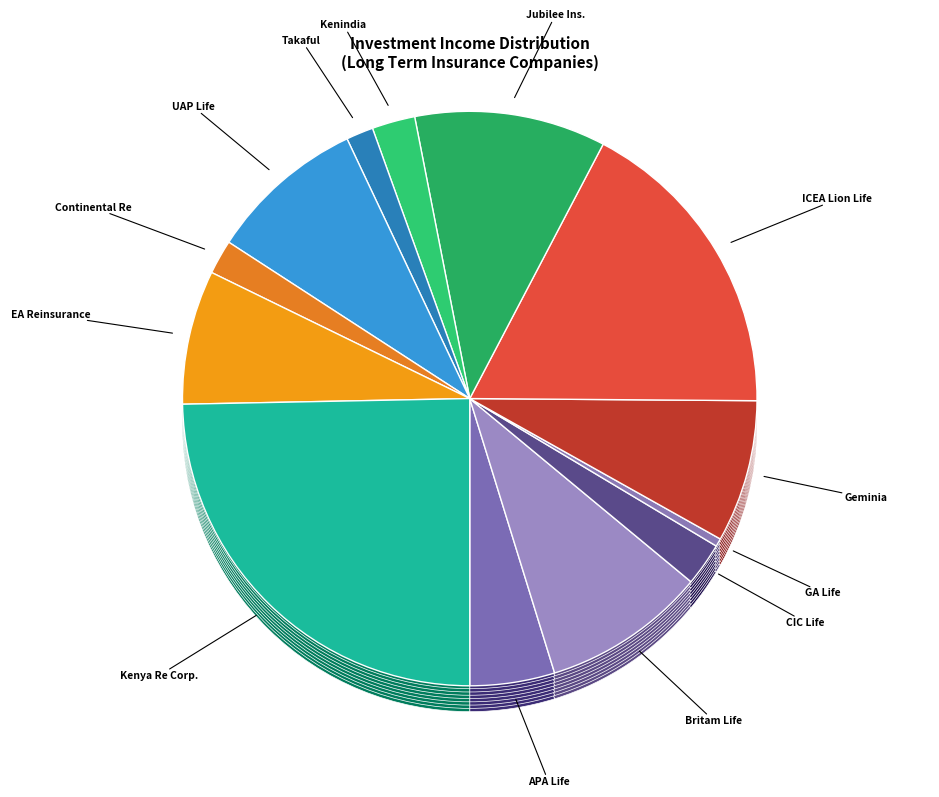

Is the sum of UAP LIFE ASSURANCE COMPANY and CONTINENTAL REINSURANCE greater than half?

No